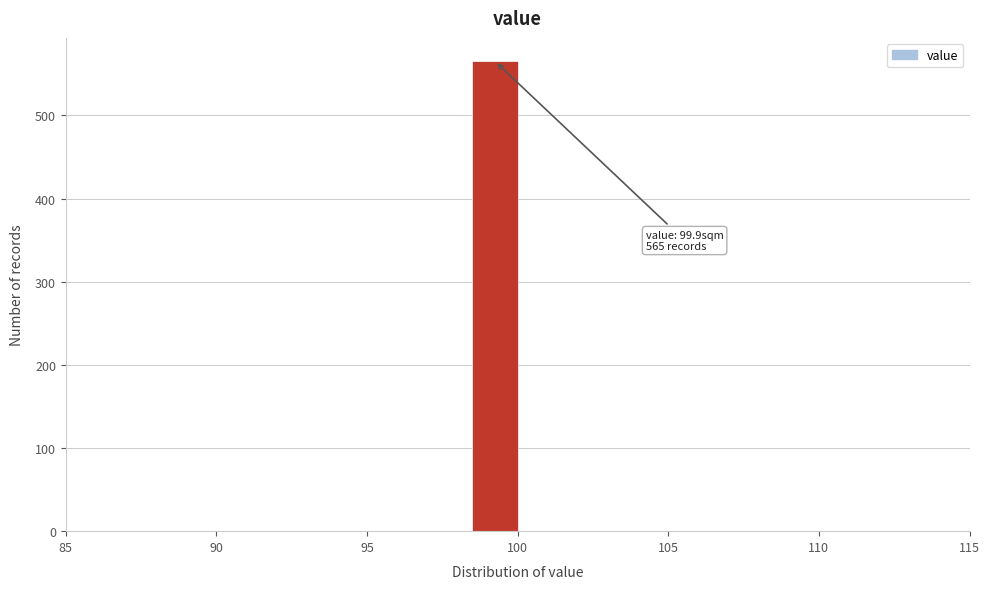

Read against the x-axis, roughly where is the centre of the tallest bar?

99.5